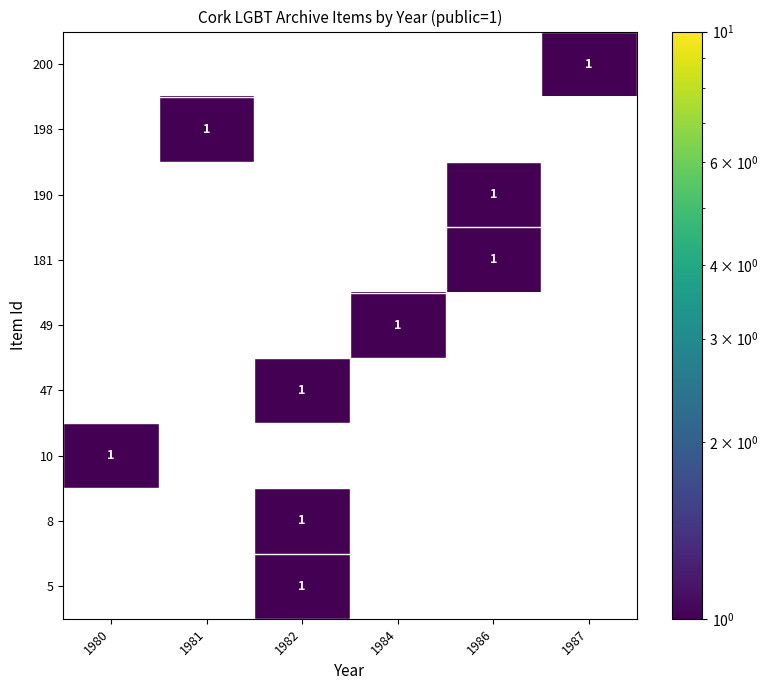

How many categories are shown in the chart?

6